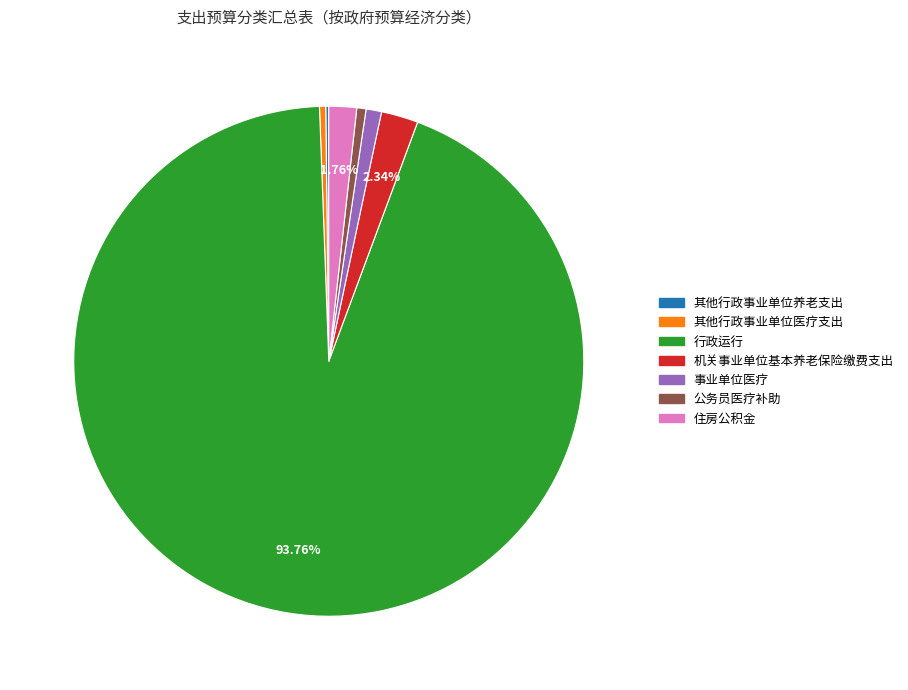

Which category has the biggest portion of the pie?

行政运行